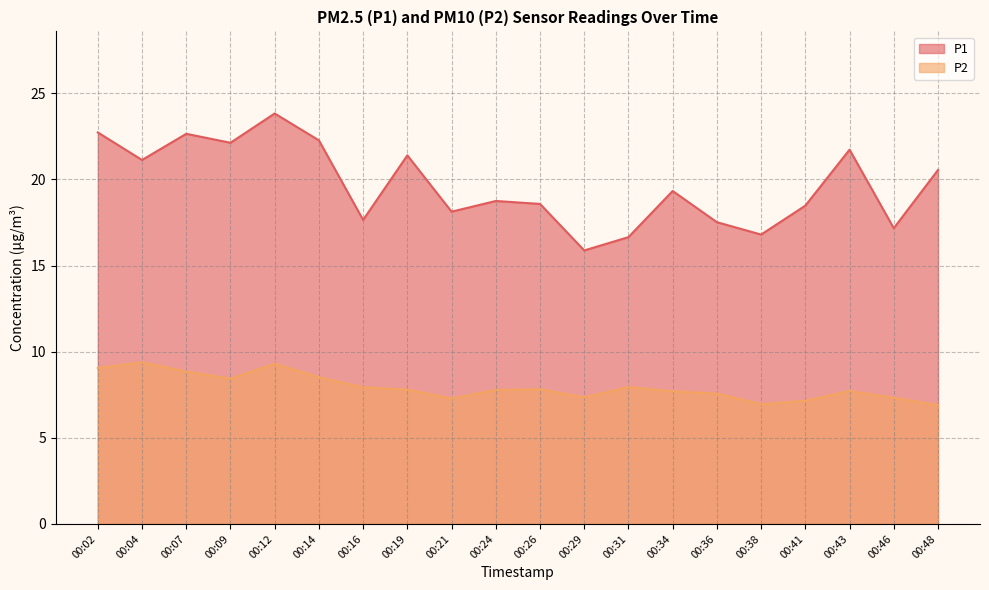

At how many categories does at least one series exceed 19?

10